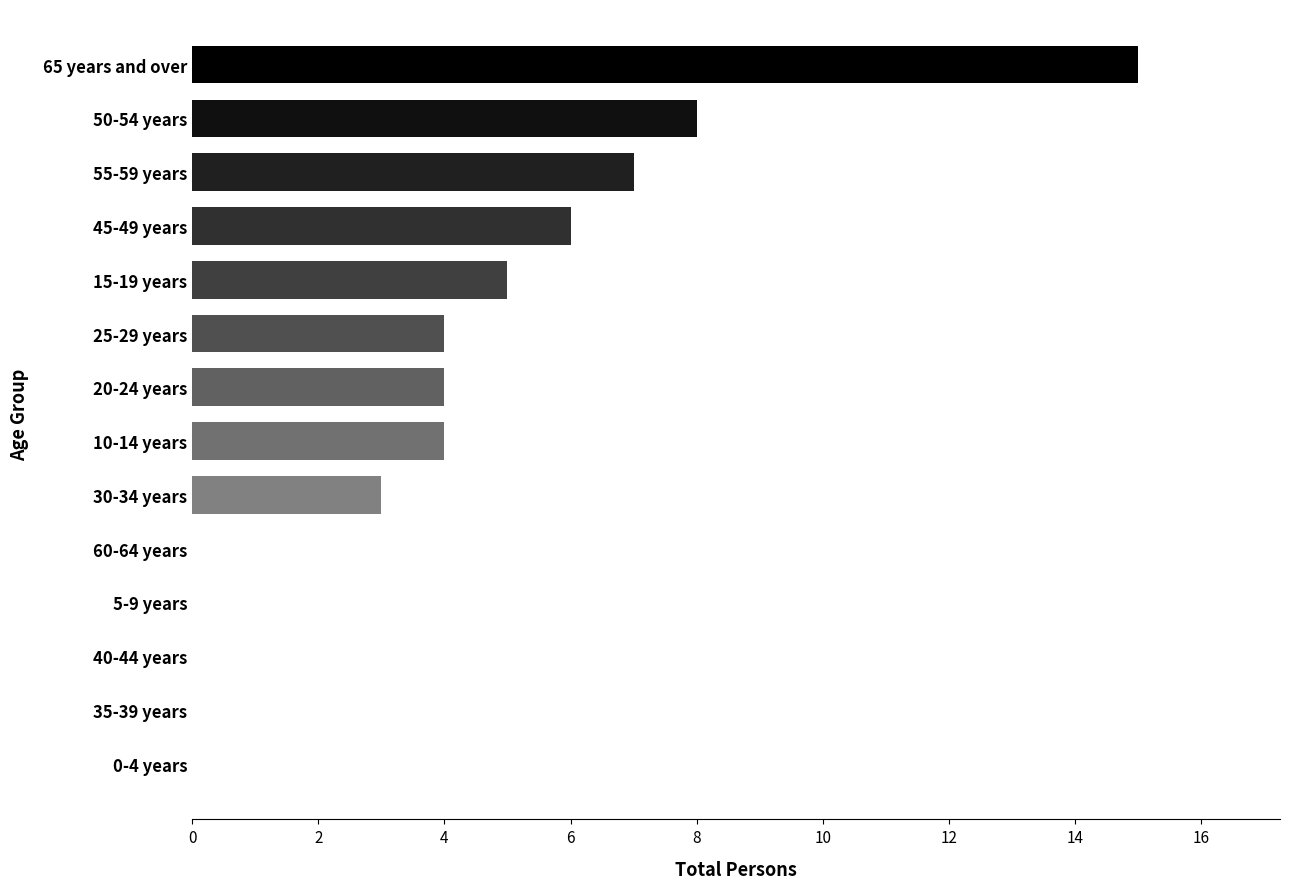

Are the bars horizontal?

Yes